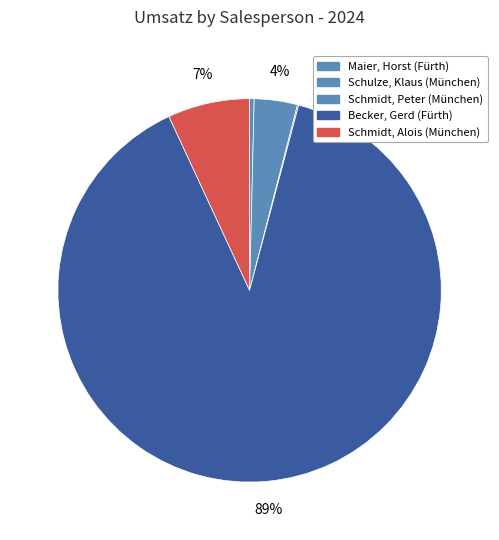

What is the ratio of the value at Schulze, Klaus (München) to the value at Schmidt, Peter (München)?

34.5